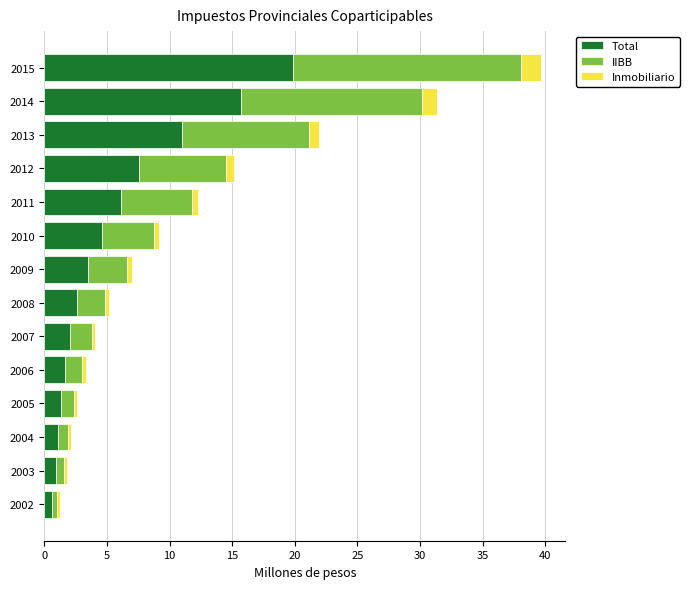

At which category is the sum across all series the highest?

2015